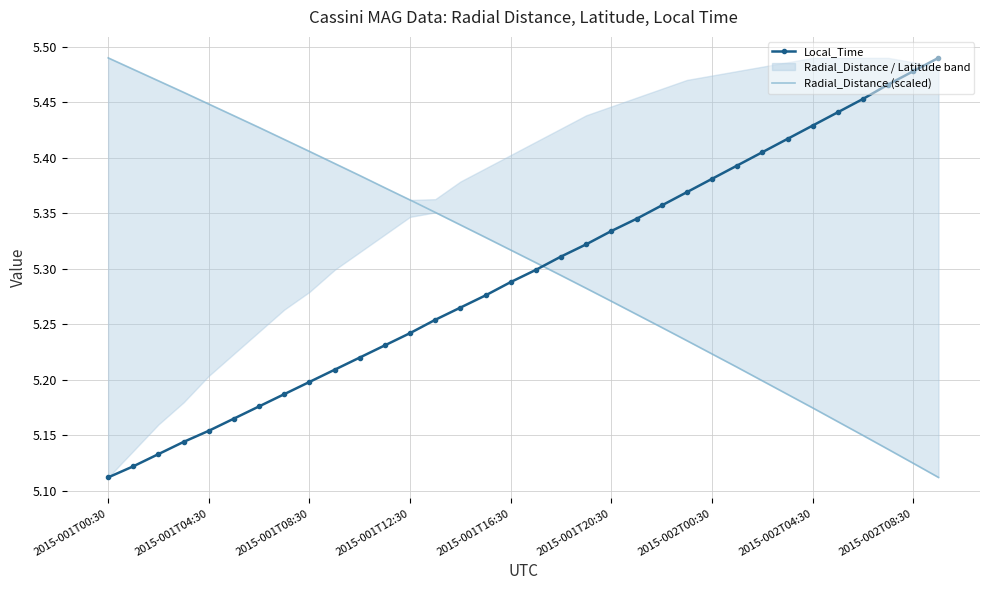

Which series has the widest spread of values?

Local_Time